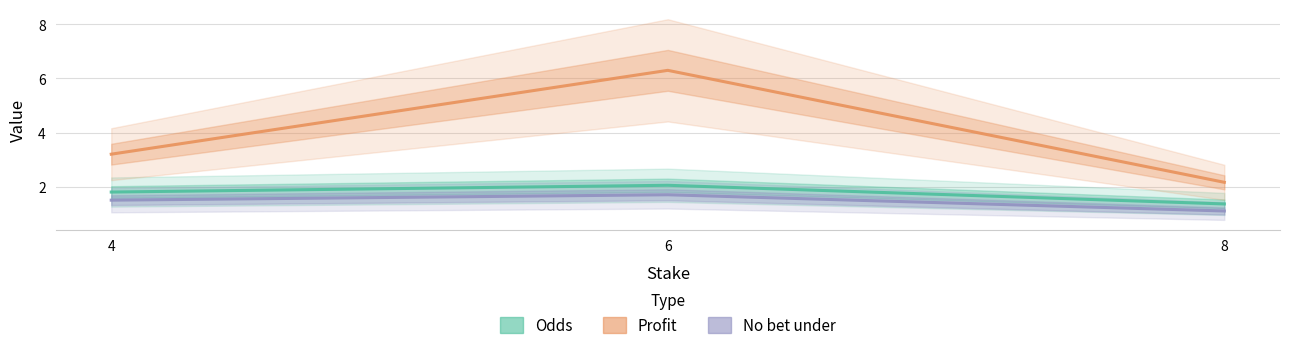

Is it true that No bet under equals 2.3 at 6?

False